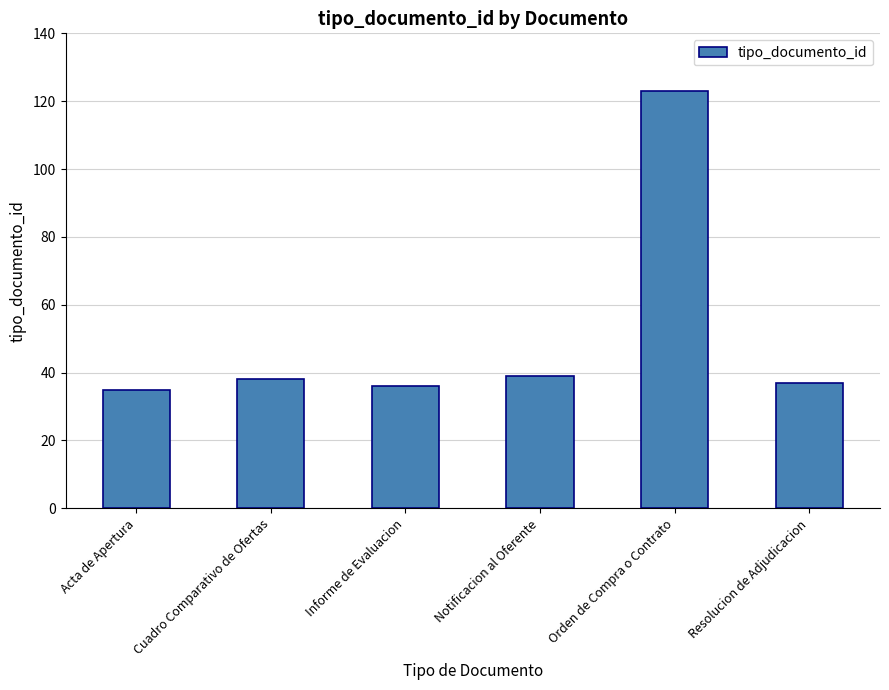

What is the smallest value displayed?

35